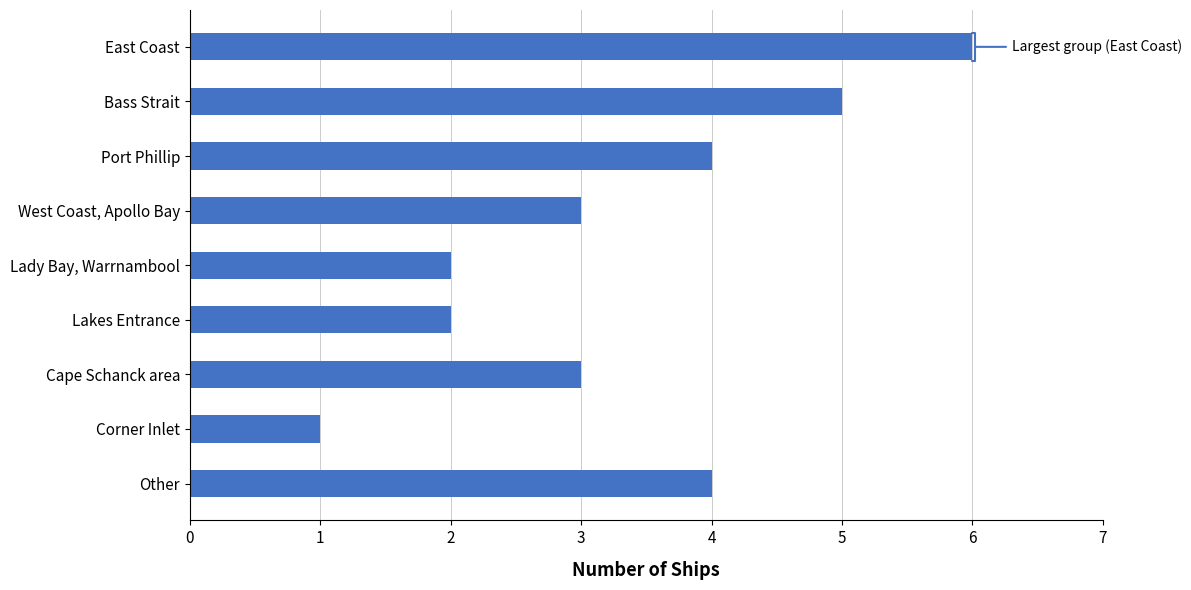

Reading bottom to top, list all the values displayed in this chart.

Other=4	Corner Inlet=1	Cape Schanck area=3	Lakes Entrance=2	Lady Bay, Warrnambool=2	West Coast, Apollo Bay=3	Port Phillip=4	Bass Strait=5	East Coast=6